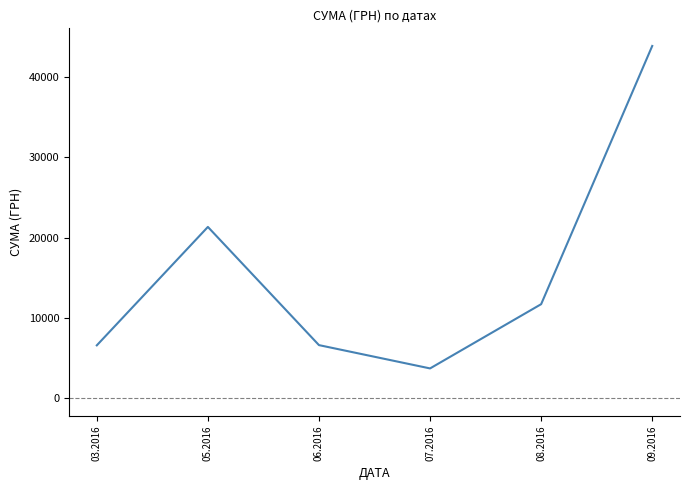

The value at 09.2016 is 27959.0. True or false?

False